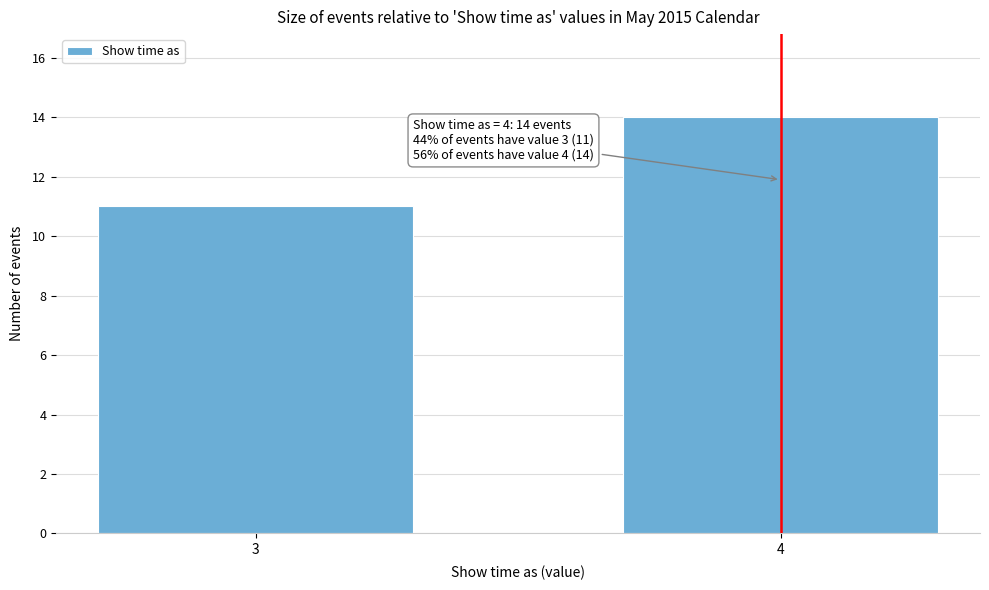

Reading left to right, extract all data points from this chart.

11	14